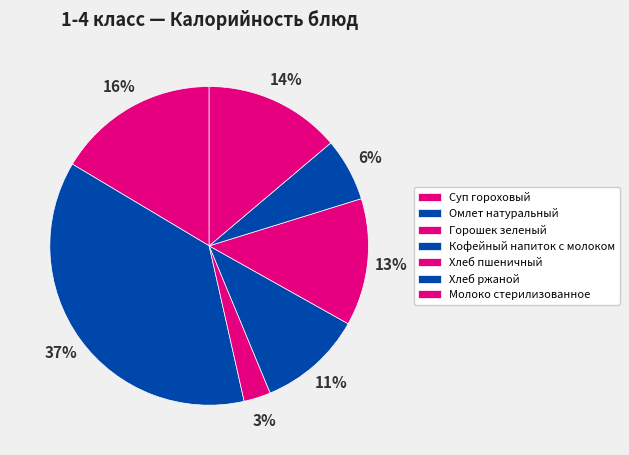

How many slices are in this pie chart?

7